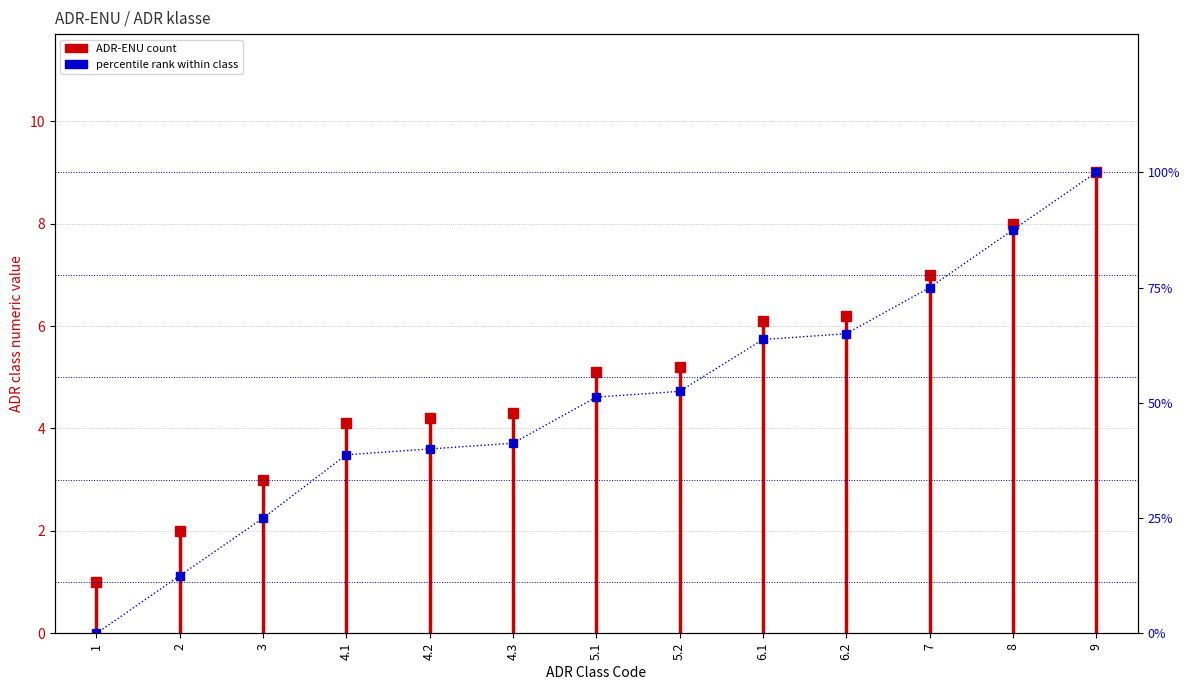

Rank the categories by value from highest to lowest.

9, 8, 7, 6.2, 6.1, 5.2, 5.1, 4.3, 4.2, 4.1, 3, 2, 1